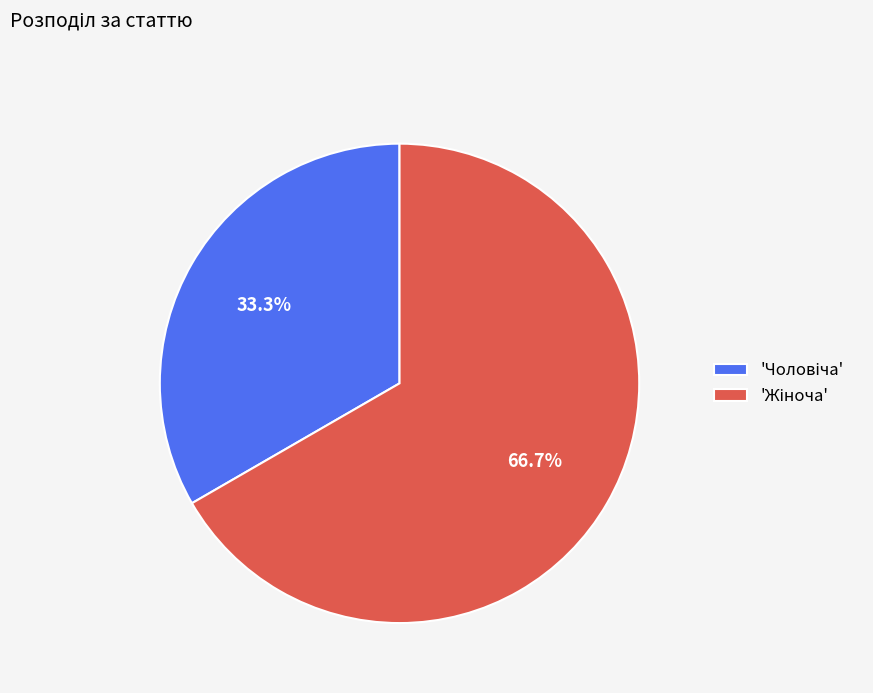

Count the number of slices in the pie.

2